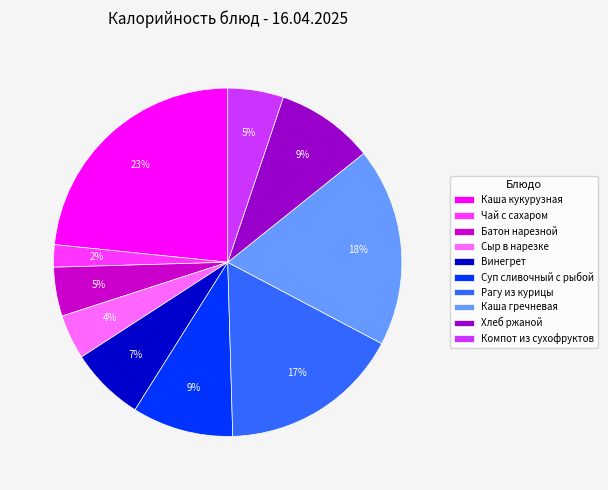

The Батон нарезной slice represents 14% of the pie. True or false?

False